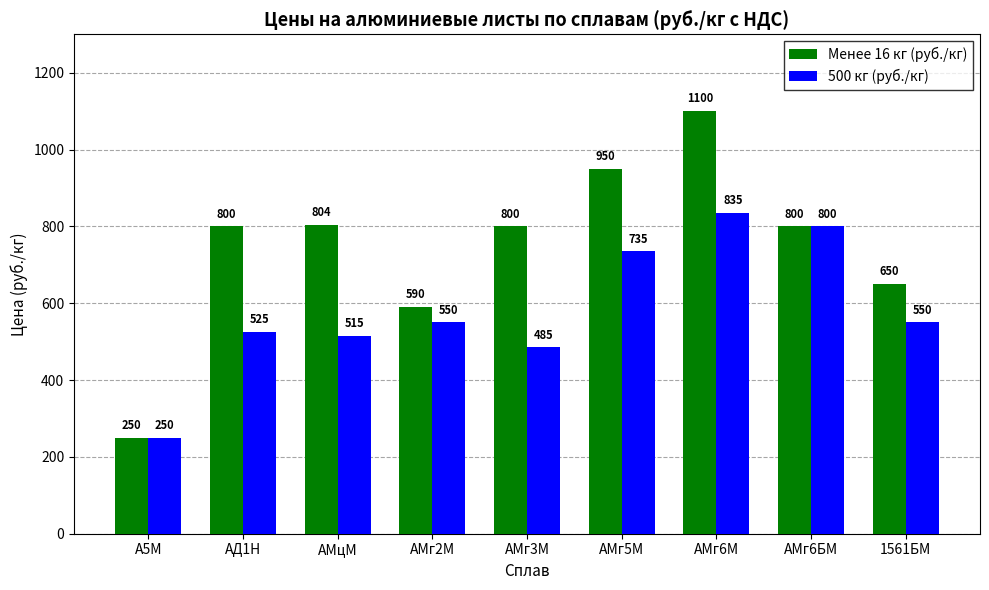

Does the chart contain any negative values?

No